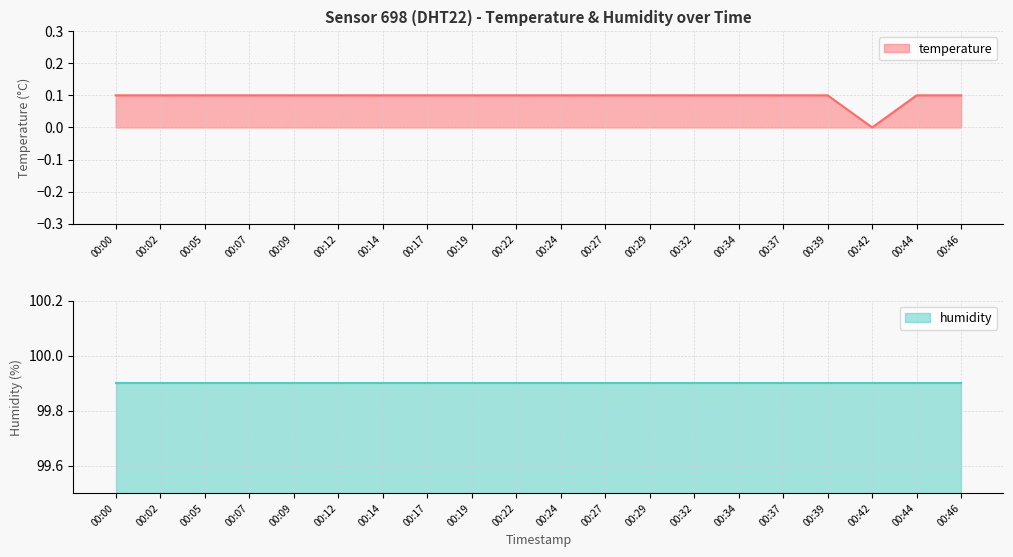

What is the sum of all values?

1.9